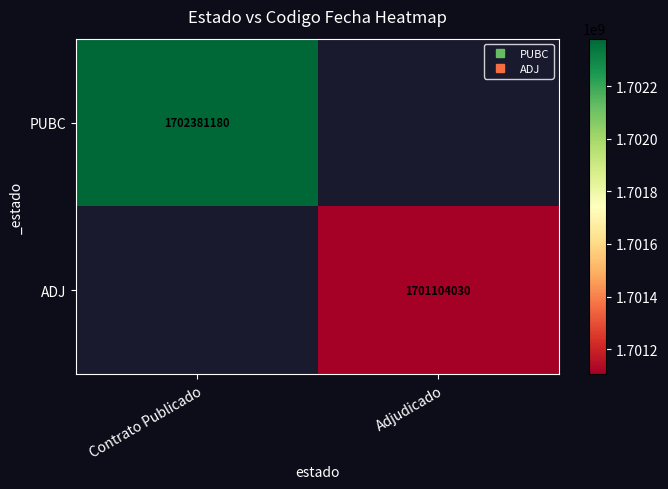

True or false: PUBC has a value of 1702381180.0 at Contrato Publicado.

True